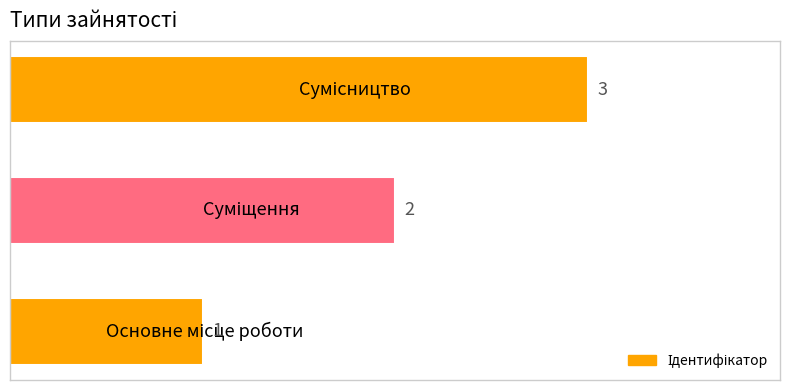

How many values are between 1 and 3?

3